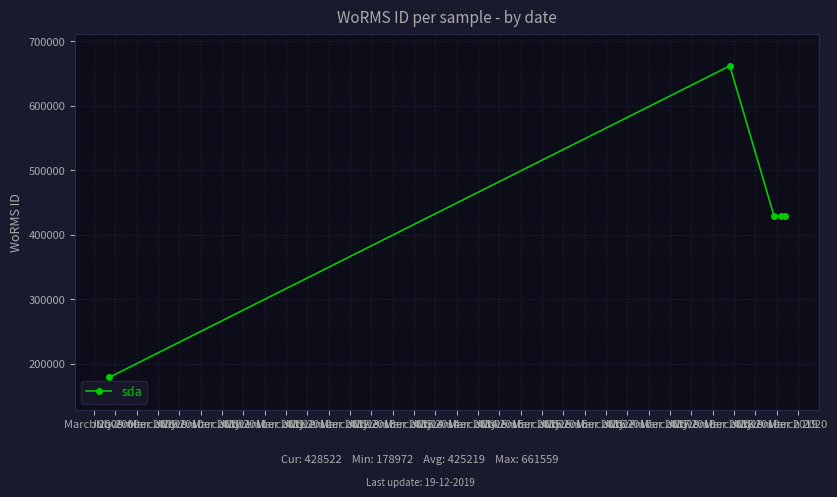

What is the greatest value displayed?

661559